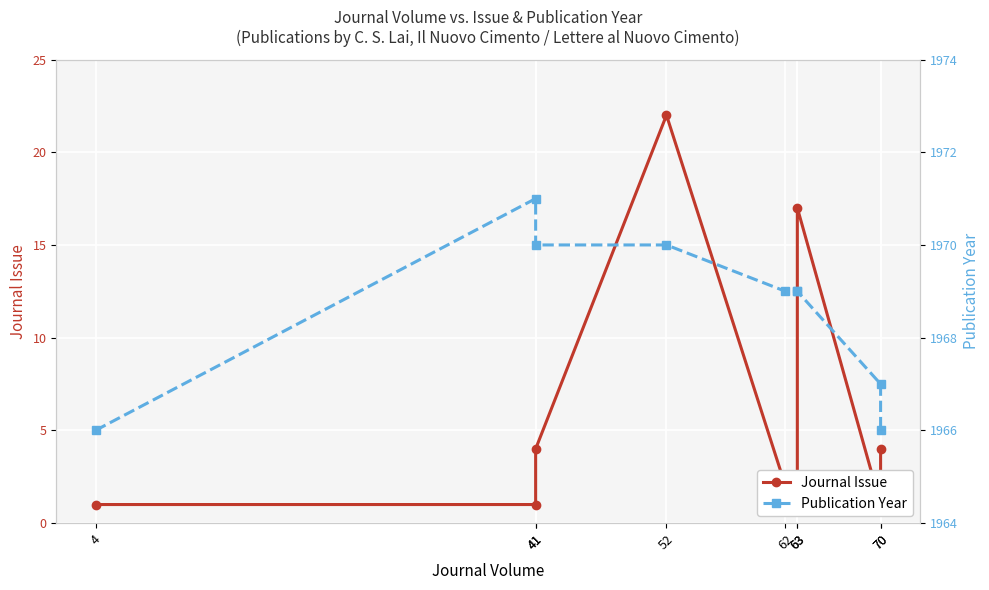

What is the spread (max minus min) of values at 52?

1948